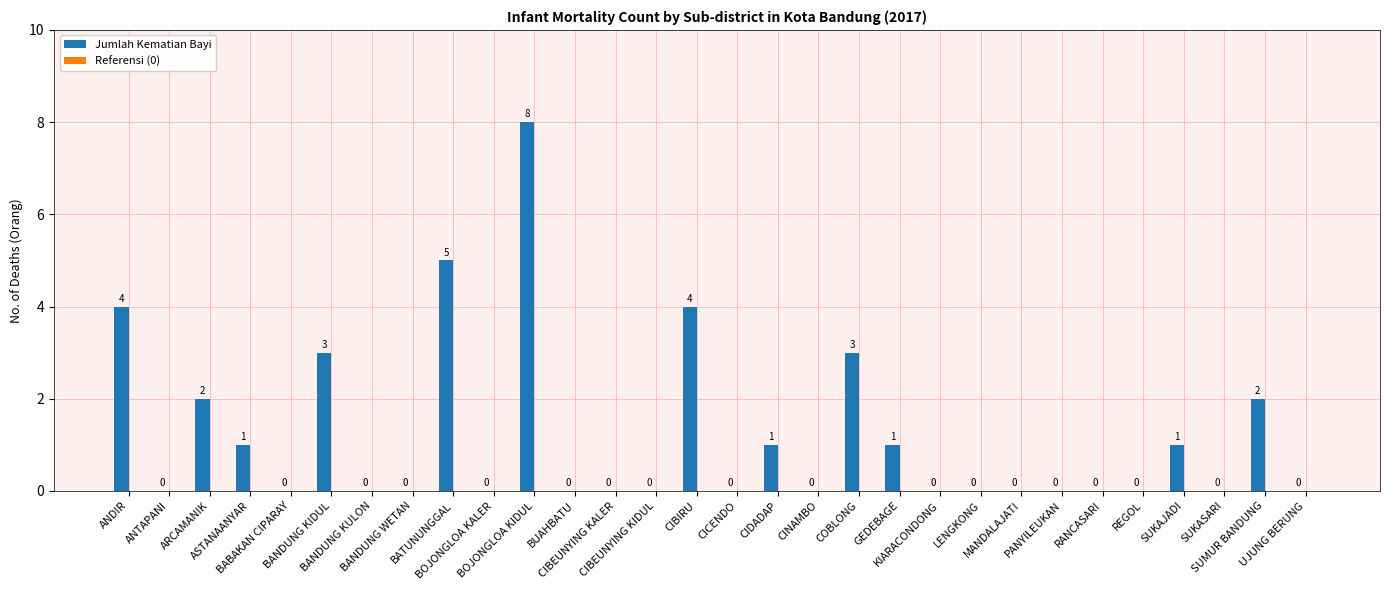

Are the bars horizontal?

No